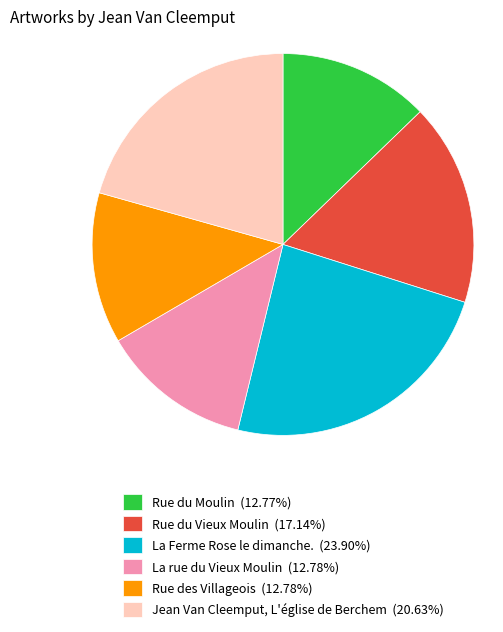

What is the ratio of the value at Rue du Moulin to the value at La Ferme Rose le dimanche.?

0.5